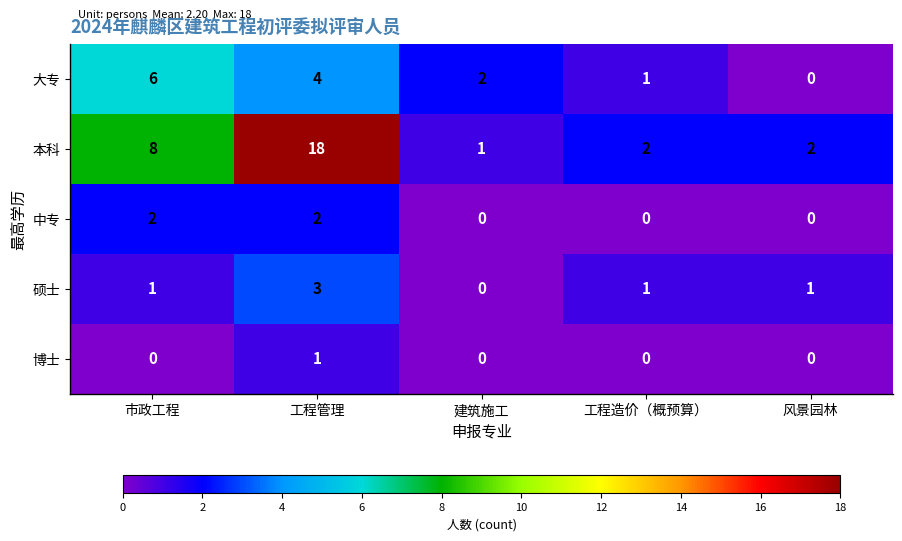

At how many categories does at least one series exceed 16?

1